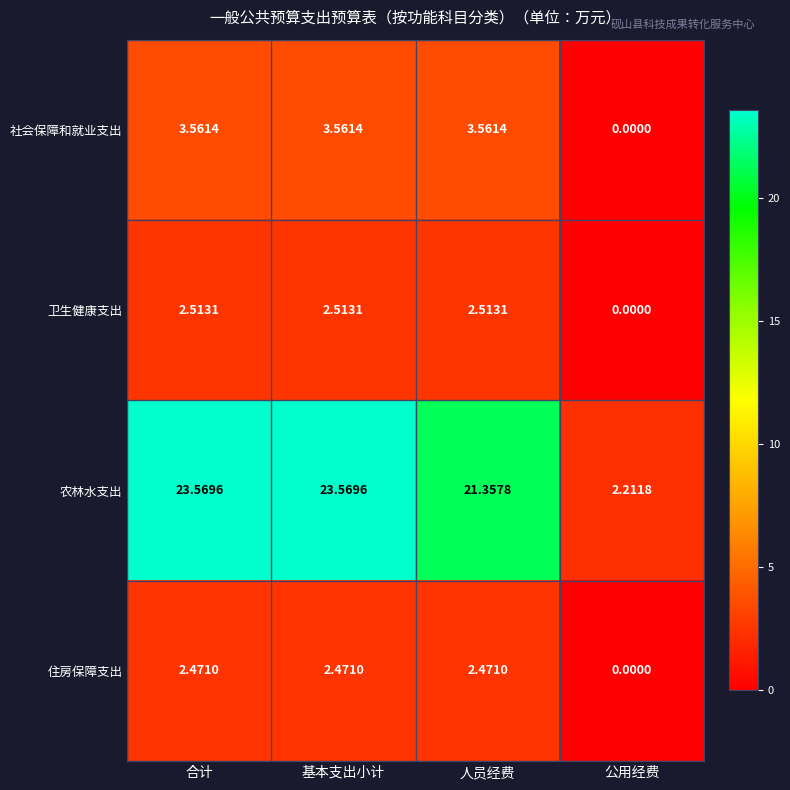

Which label corresponds to the smallest value in the chart?

公用经费